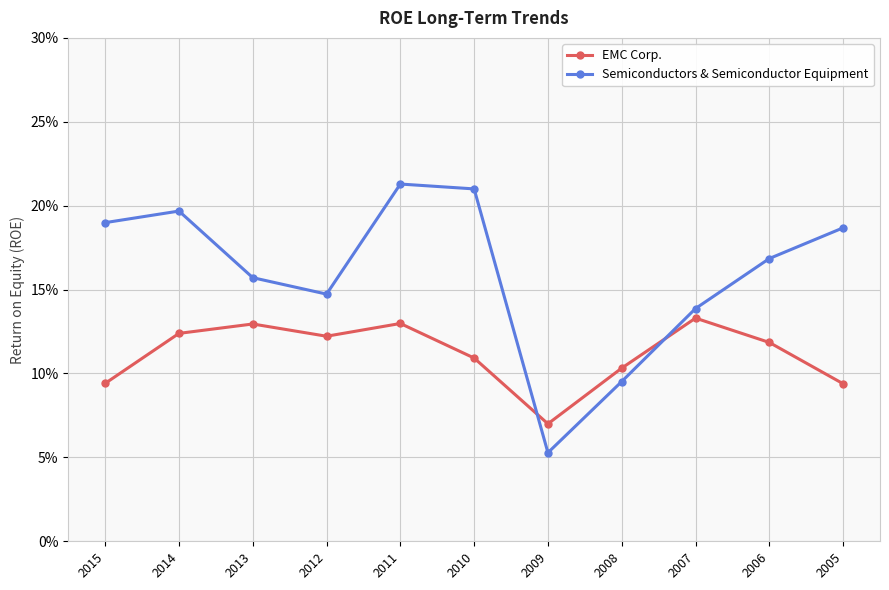

What are all the series names shown in the legend?

EMC Corp., Semiconductors & Semiconductor Equipment